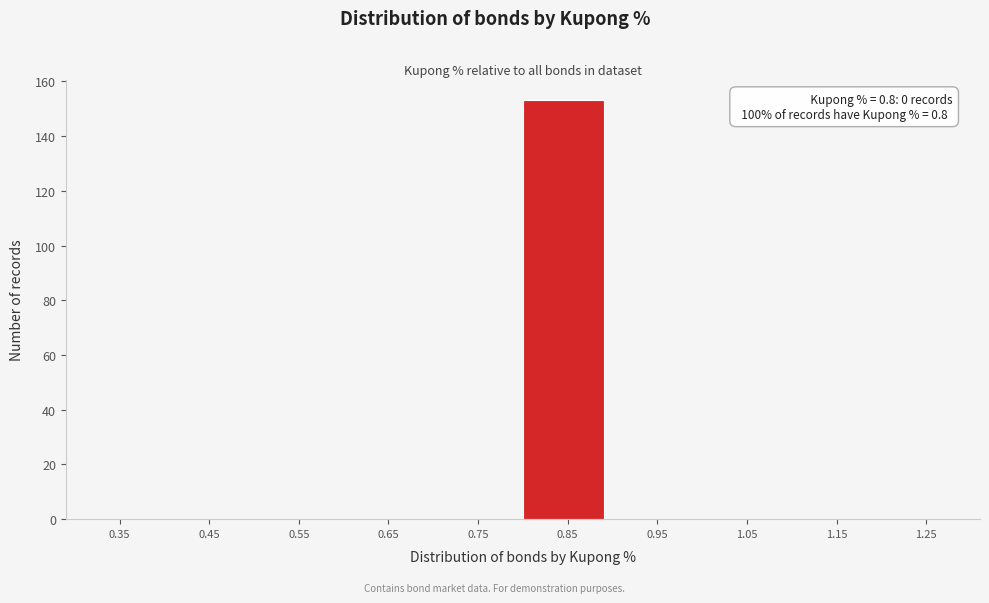

Over which range of the x-axis is the bar tallest?

0.8 to 0.9